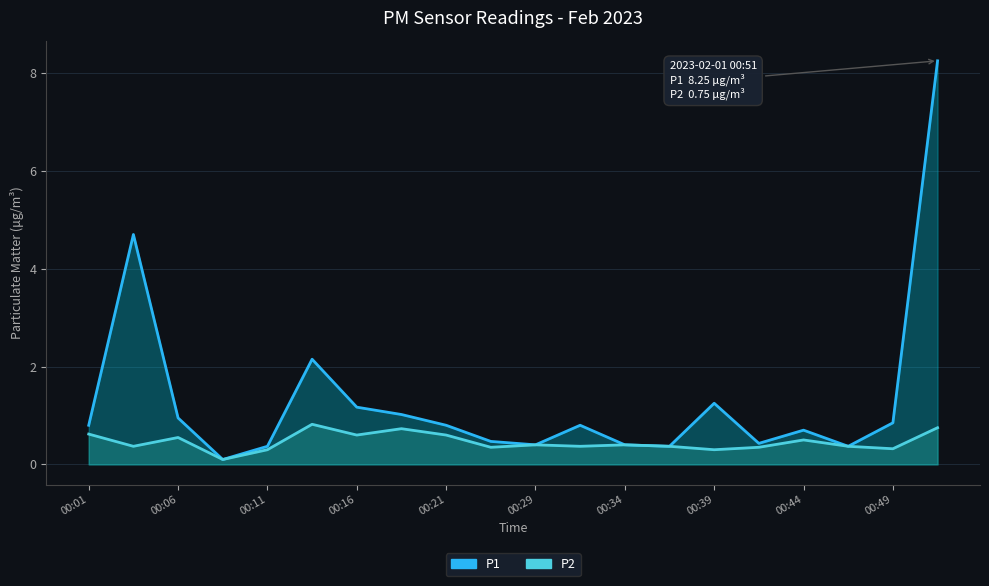

How many lines are shown in the chart?

2